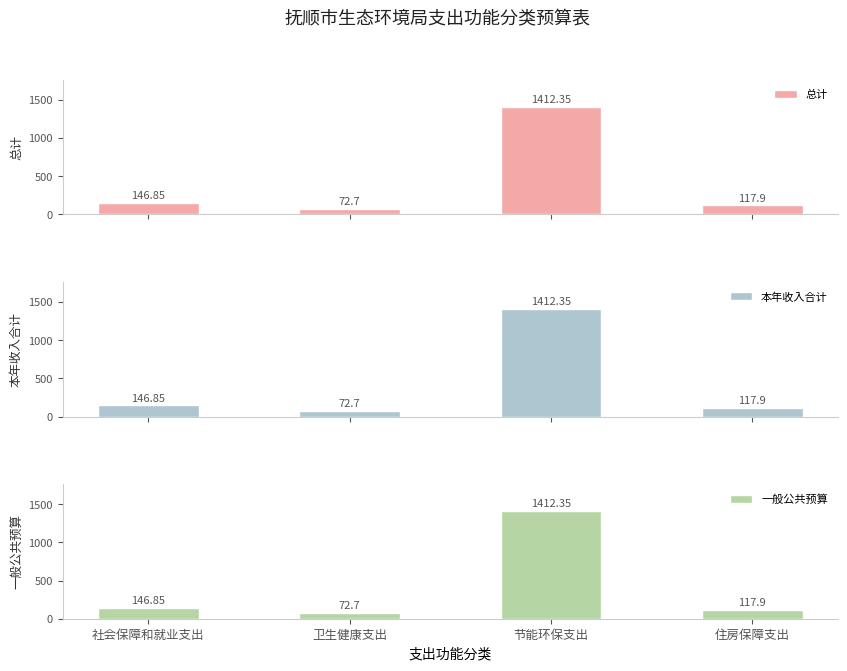

What is the value of the 本年收入合计 bar at the 4th from the left?

117.9